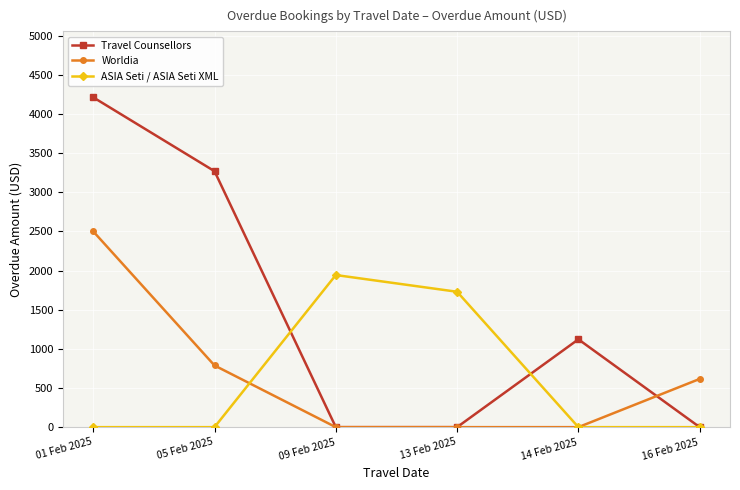

True or false: Worldia and ASIA Seti / ASIA Seti XML cross at least once.

True